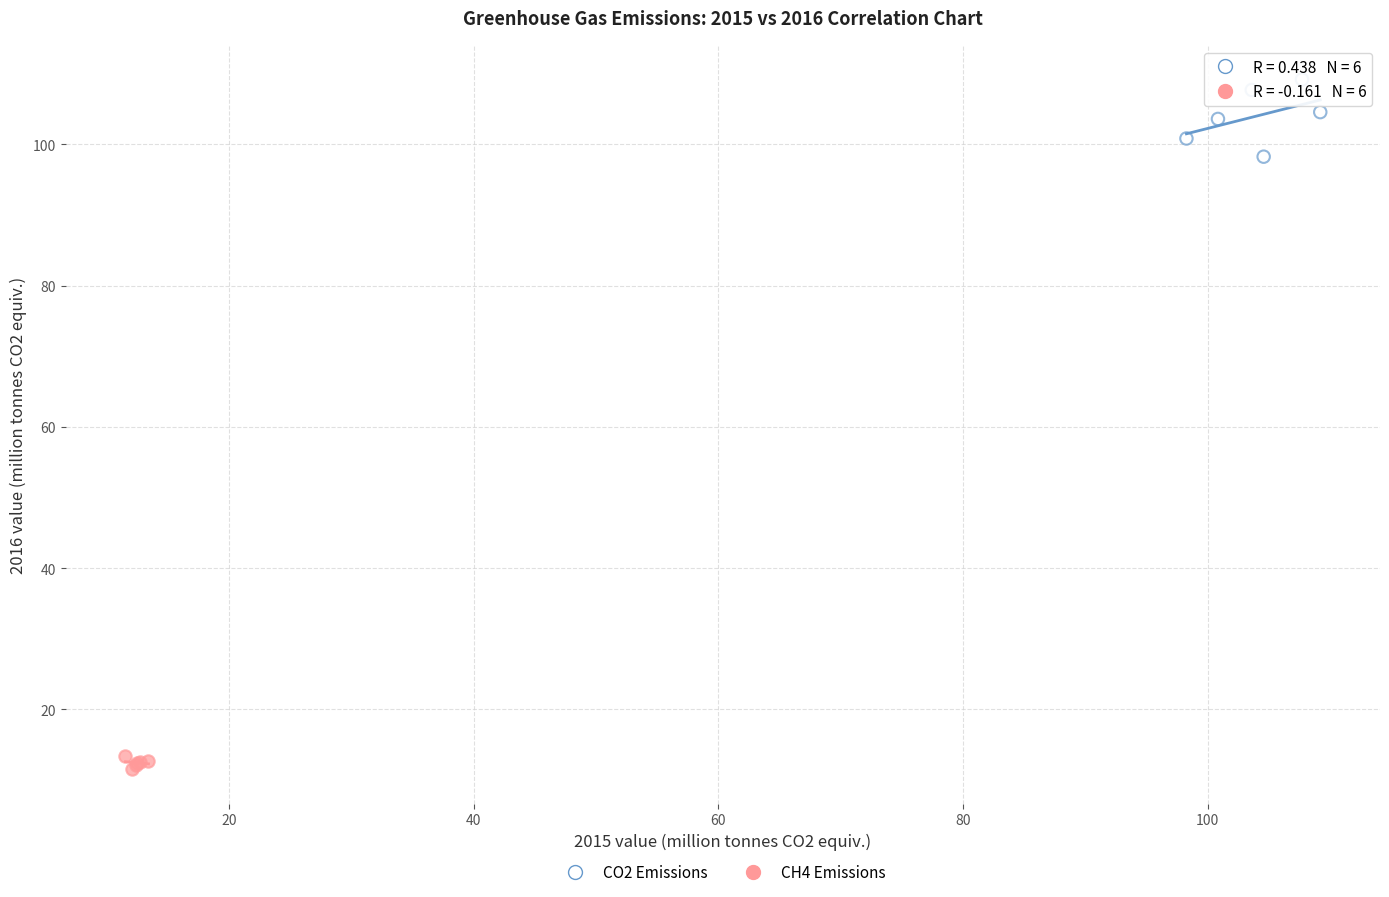

Which series contains the highest Y value?

CO2 Emissions